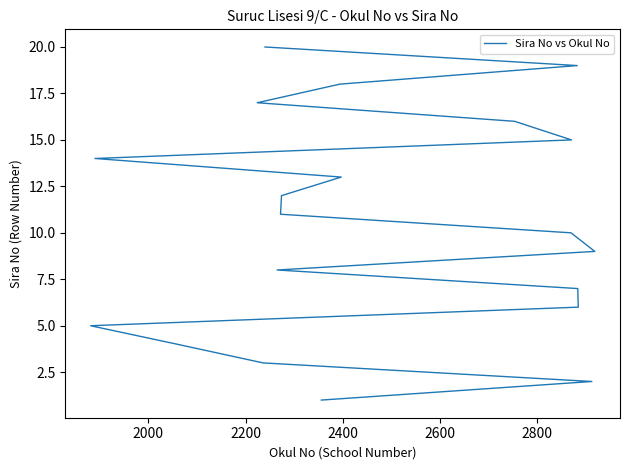

What is the average value?

10